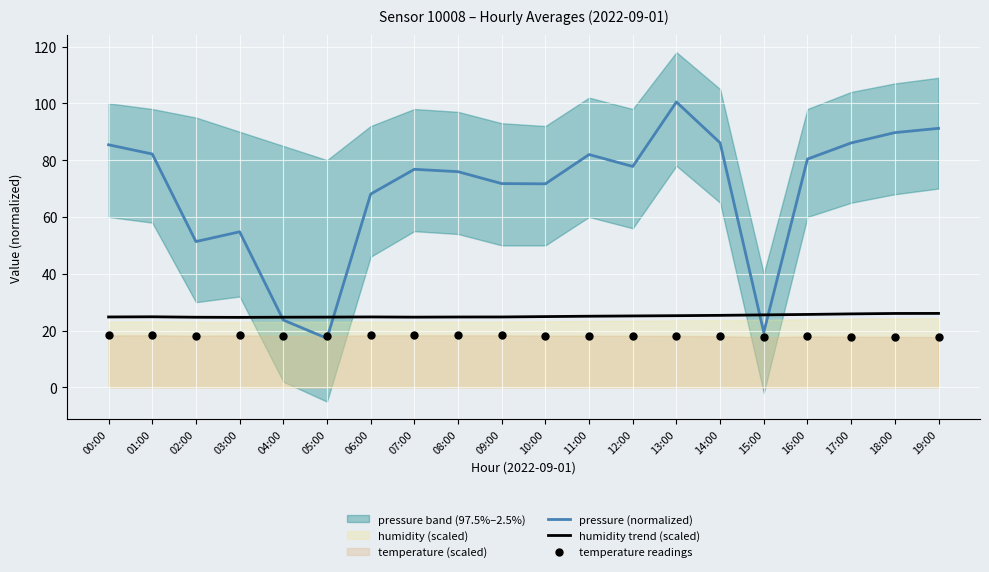

Which series contains the highest Y value?

pressure (normalized)